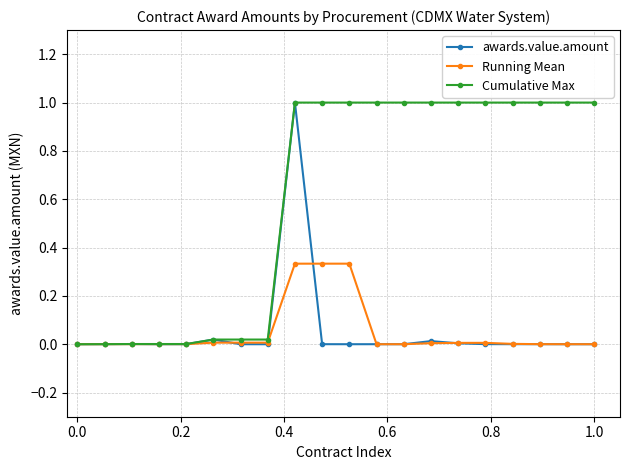

True or false: awards.value.amount has more than 1 interior local peaks.

True